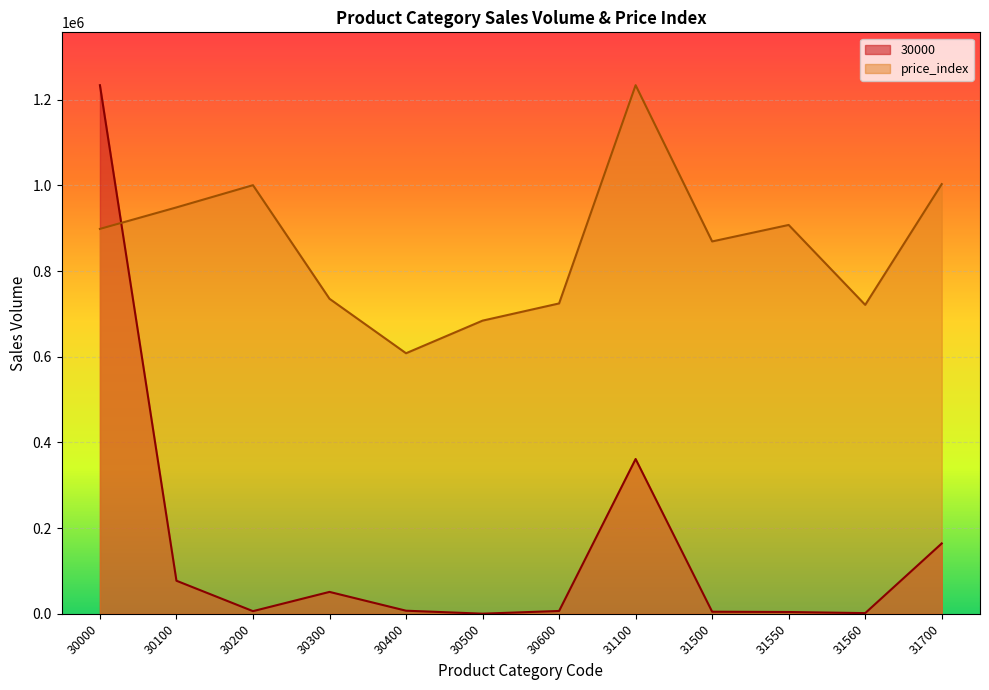

What is the total value across all series at 30500?

684556.5